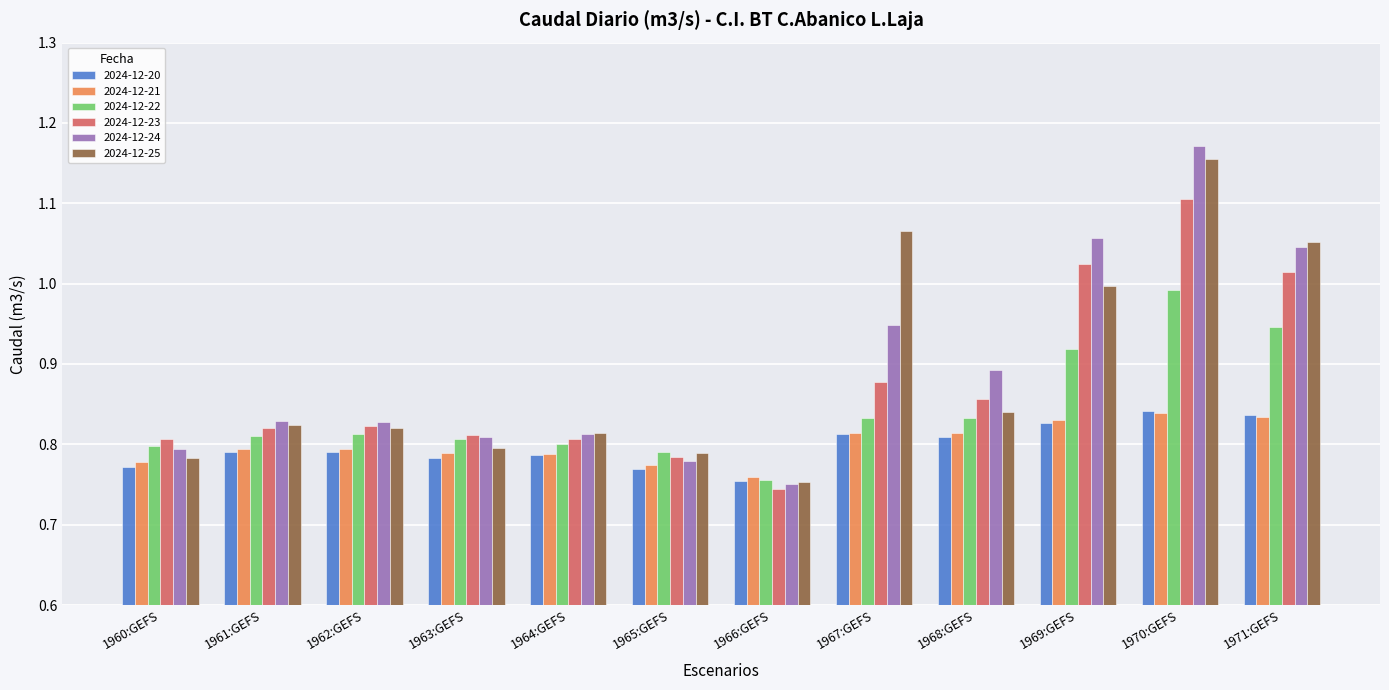

At which category is the sum across all series the highest?

1970:GEFS